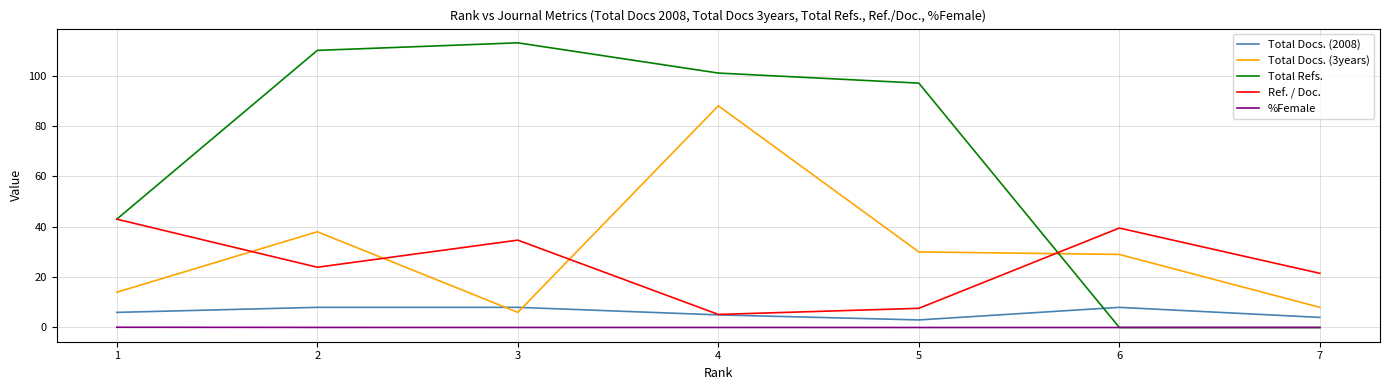

Is it true that Total Docs. (3years) equals 48.8 at 6?

False